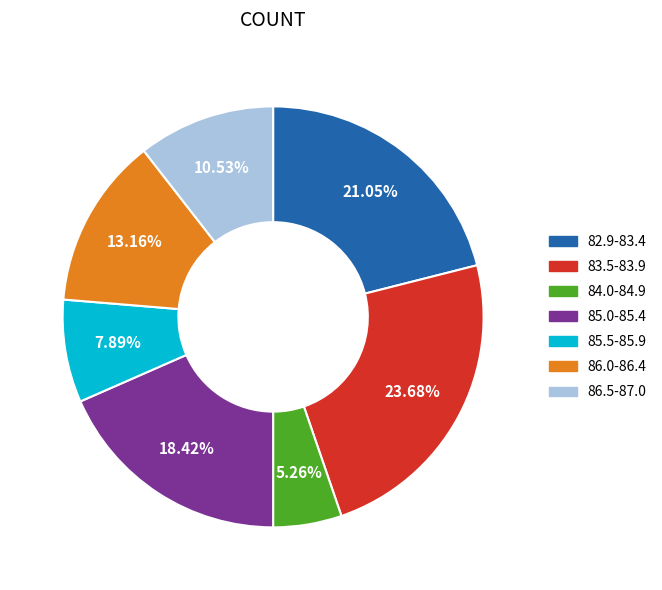

Does any single category account for the majority?

No